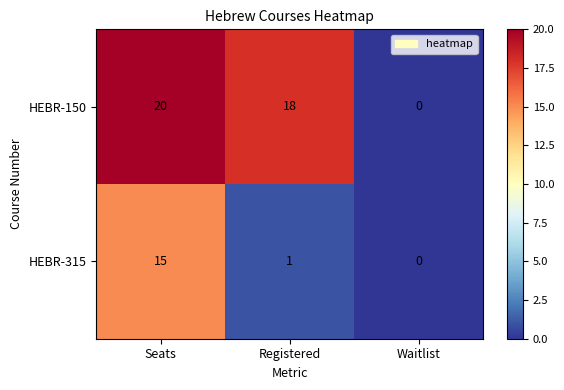

How many data points does each series have?

3